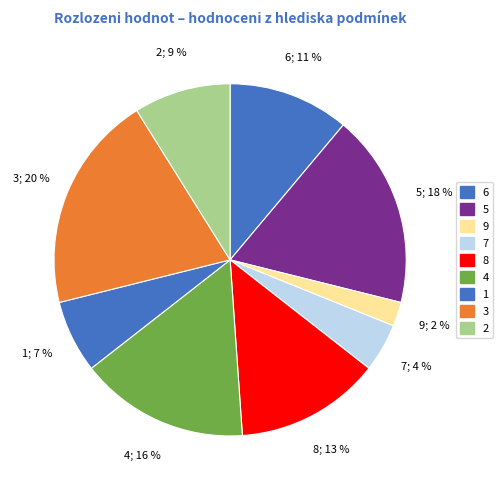

To the nearest percent, what is the average slice percentage?

11%